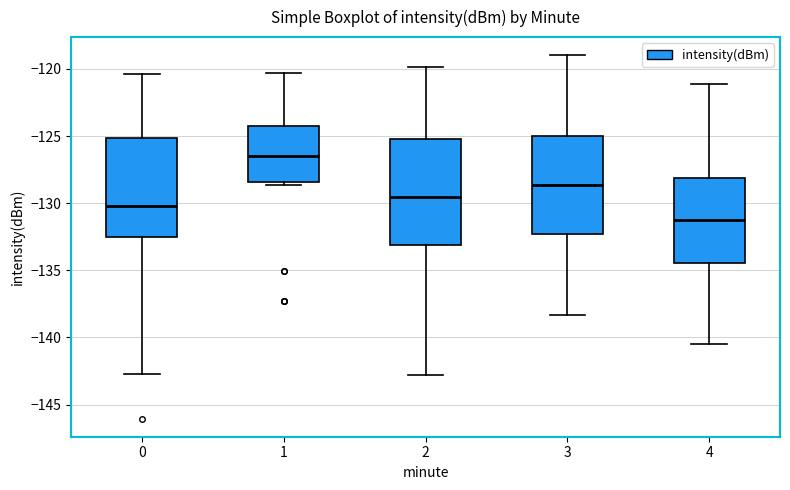

Reading left to right, transcribe this box plot: for each box, give where its median line is, the range the box spans, and where its two whiskers end, as read against the y-axis. The values are not printed on the chart, so give them approximately, as read against the axis.

0: median -130.0, box -132.5 to -125.0, whiskers -142.5 to -120.5
1: median -126.5, box -128.5 to -124.0, whiskers -128.5 (just below the box's lower edge) to -120.5
2: median -129.5, box -133.0 to -125.0, whiskers -143.0 to -120.0
3: median -128.5, box -132.5 to -125.0, whiskers -138.5 to -119.0
4: median -131.5, box -134.5 to -128.0, whiskers -140.5 to -121.0